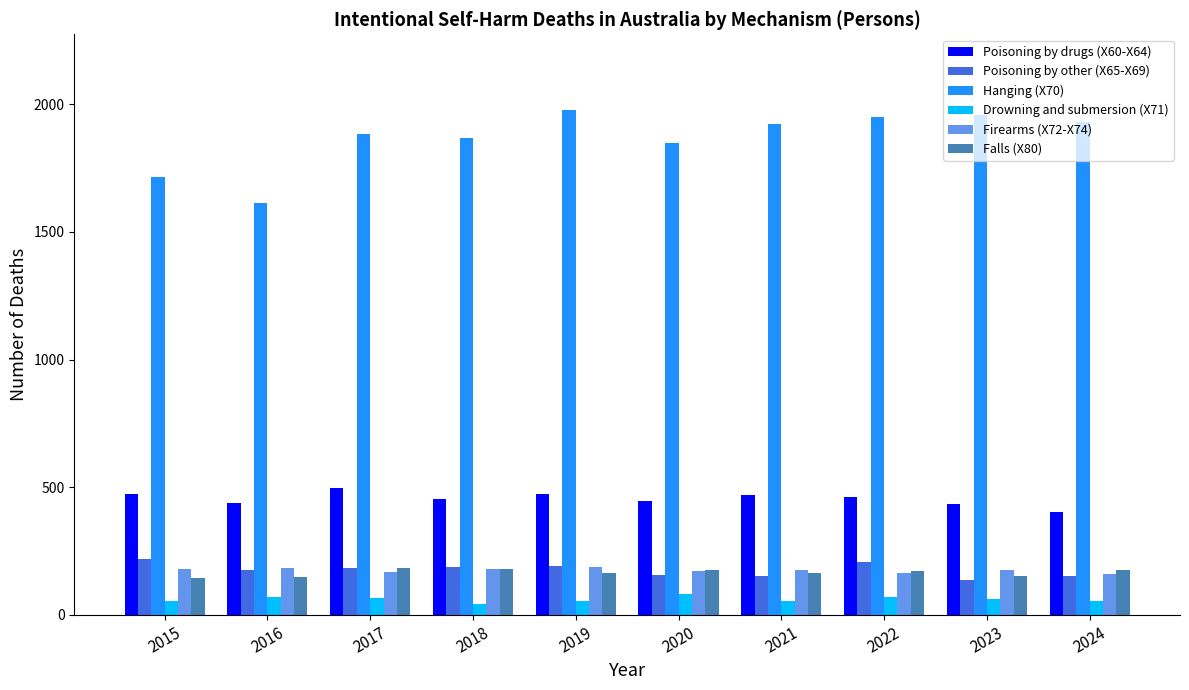

Which series has the largest range (max minus min)?

Hanging (X70)